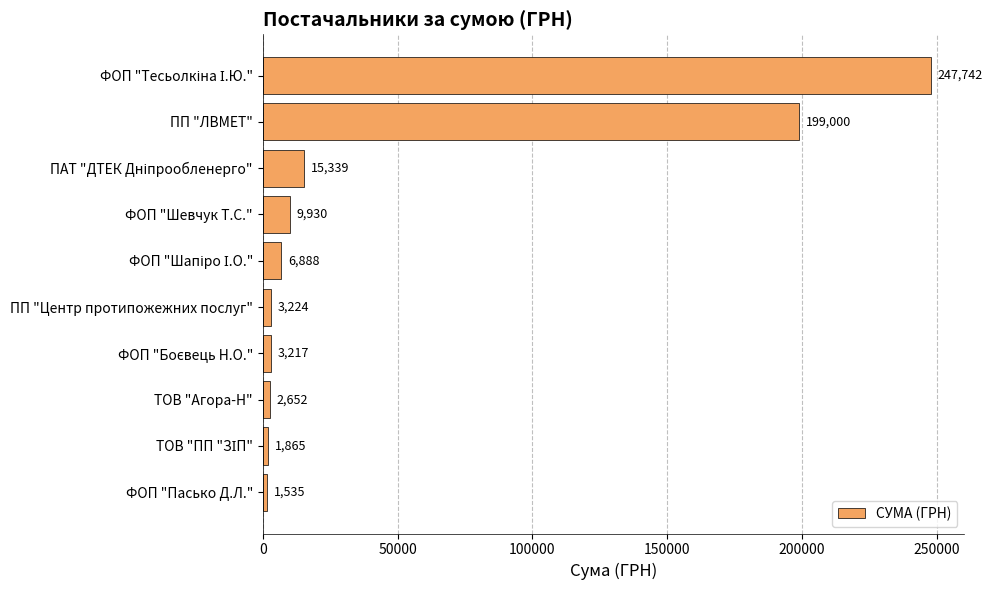

What is the maximum value shown in the chart?

247742.2